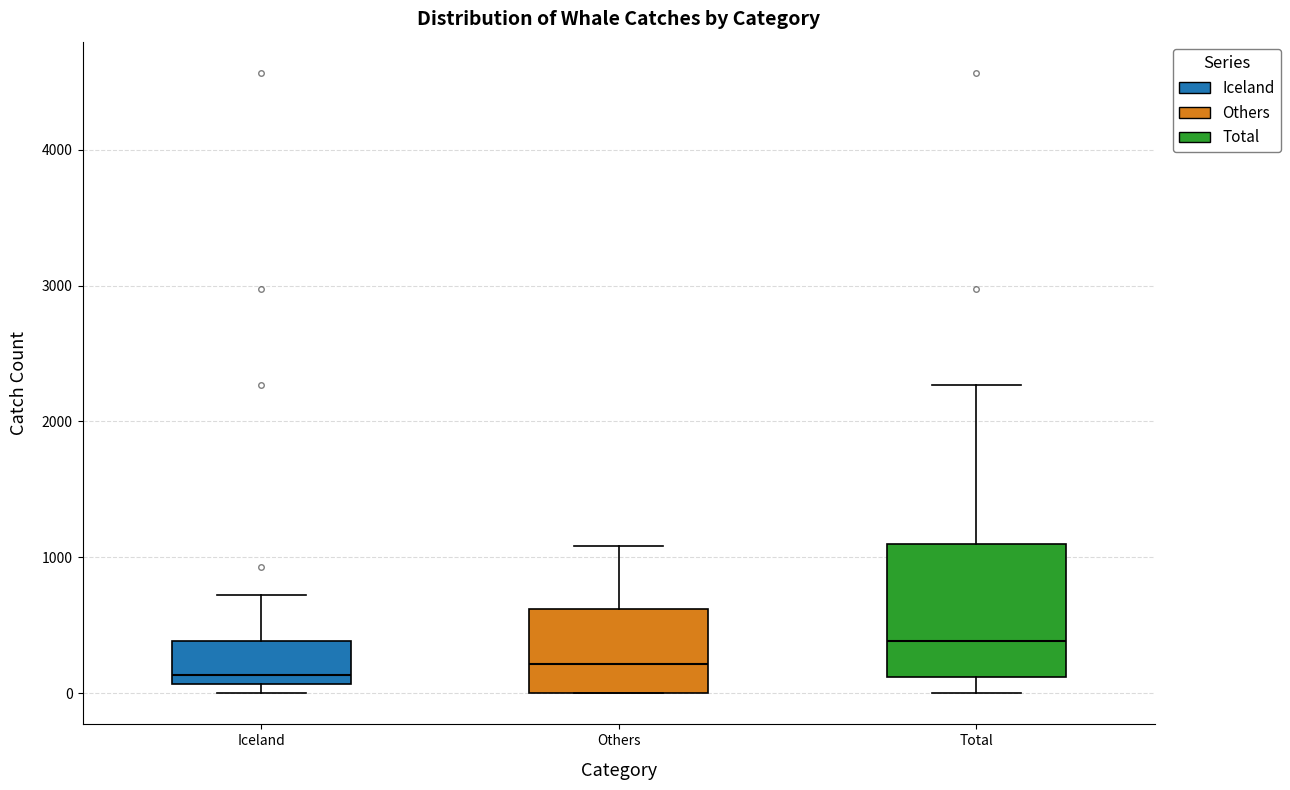

Reading left to right, read every box against the y-axis: the position of its median line, the range the box covers, and the ends of its whiskers. The values are not printed on the chart, so give them approximately, as read against the axis.

Iceland: median 100 (just above the box's lower edge), box 100 to 400, whiskers 0 to 700
Others: median 200, box 0 to 600, whiskers 0 to 1100
Total: median 400, box 100 to 1100, whiskers 0 to 2300